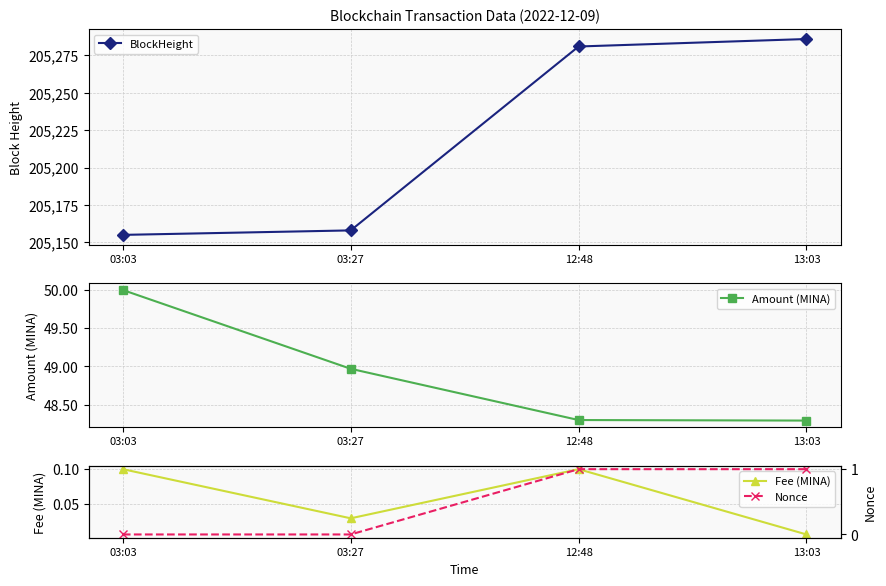

What is the label of the 2nd point from the left?

03:27